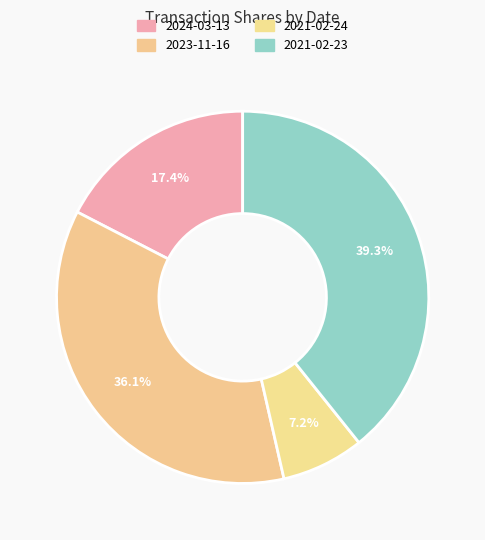

Count the number of slices in the pie.

4